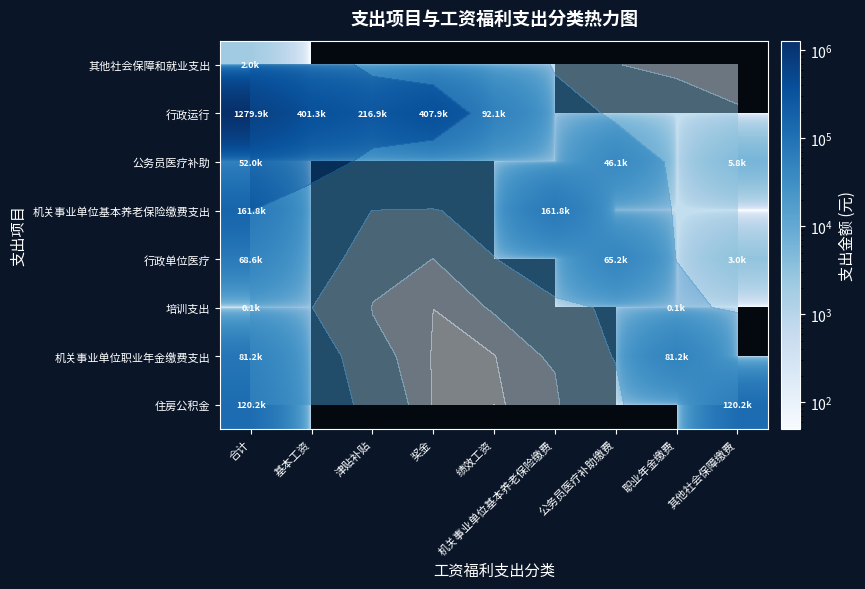

Which label corresponds to the smallest value in the chart?

基本工资